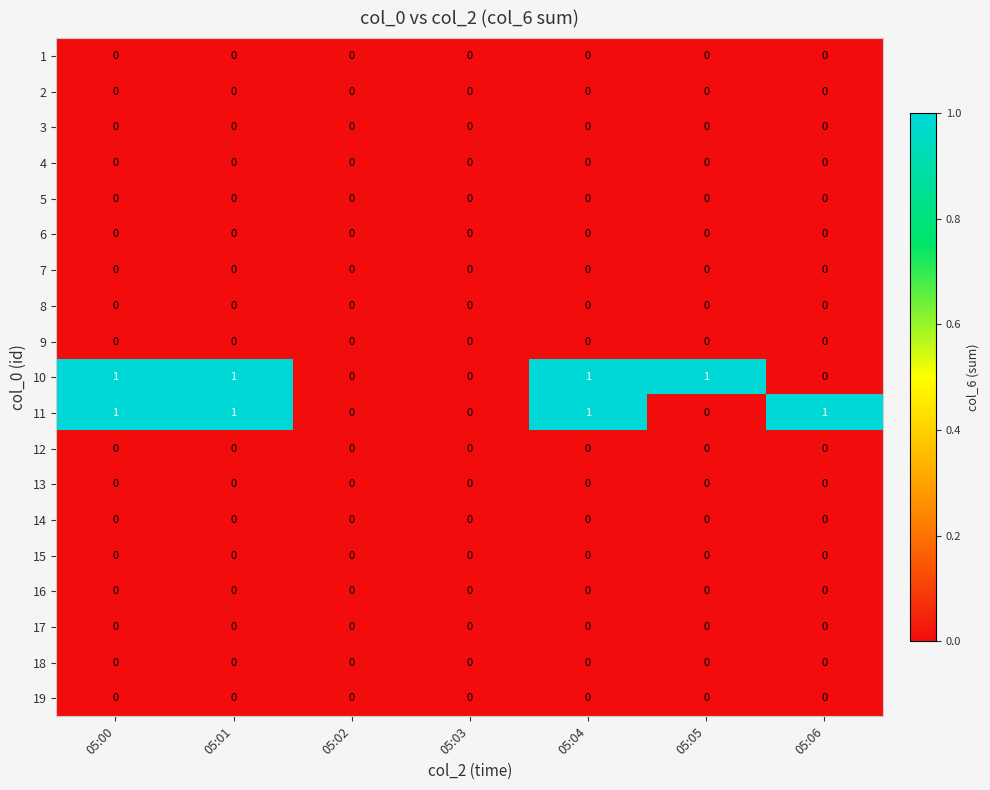

Which series changed the most between 05:01 and 05:06?

10